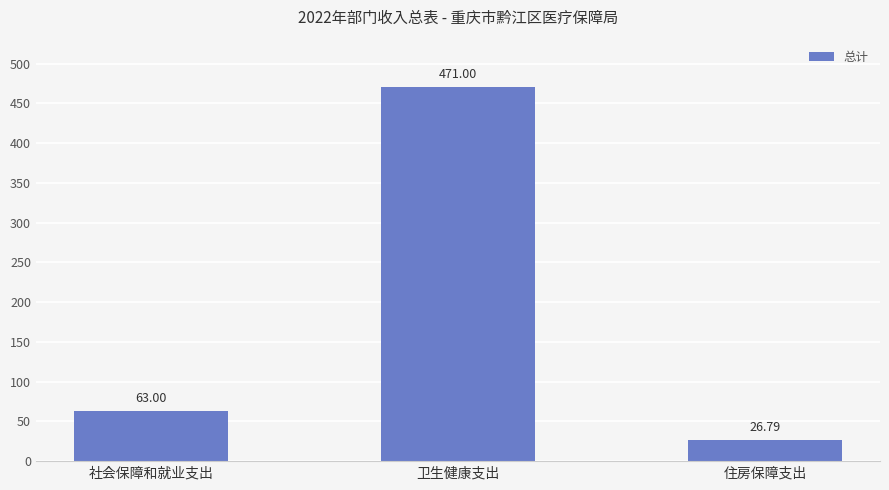

Rank the categories by value from highest to lowest.

卫生健康支出, 社会保障和就业支出, 住房保障支出